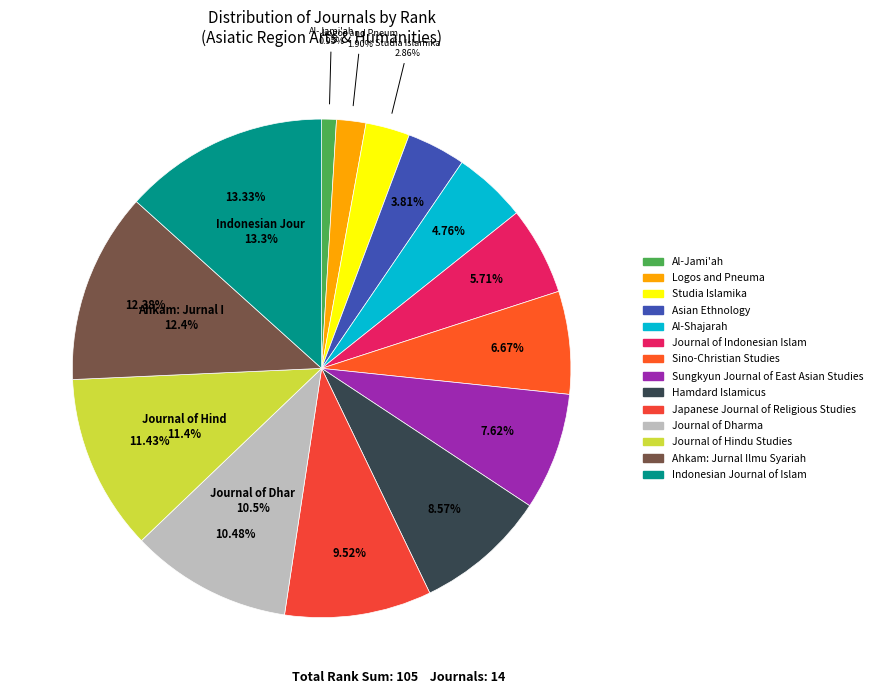

Combined, what portion of the pie is Al-Shajarah and Journal of Indonesian Islam?

10.5%